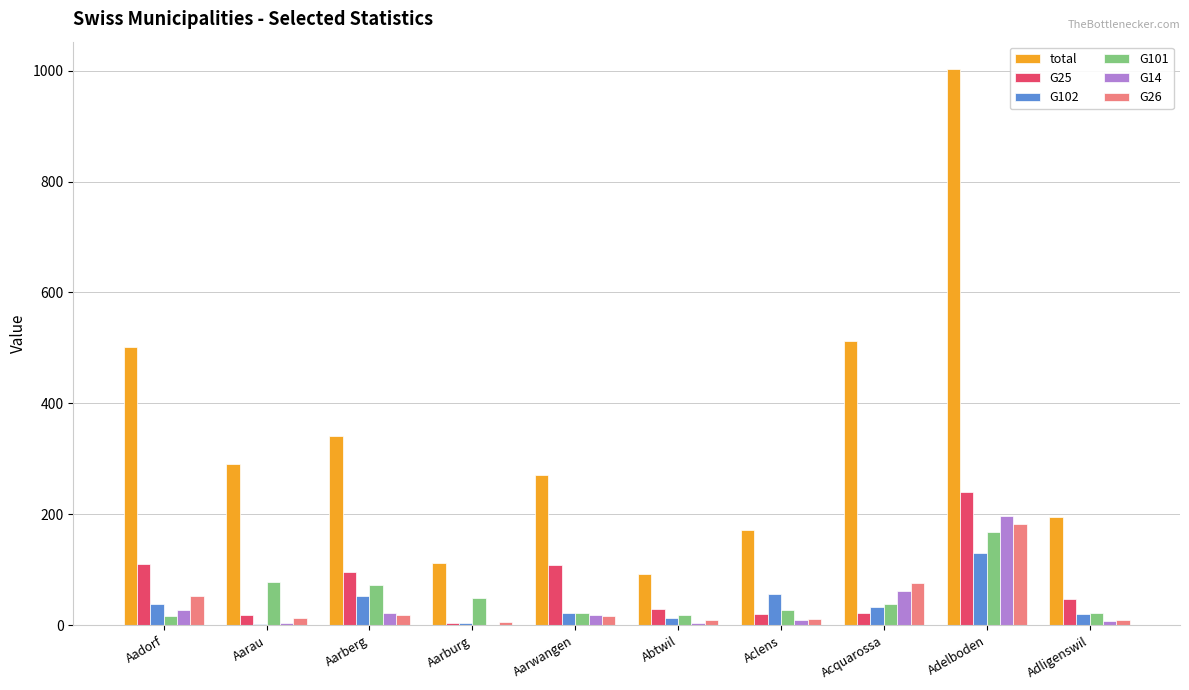

Which category has the highest value across all series?

Adelboden